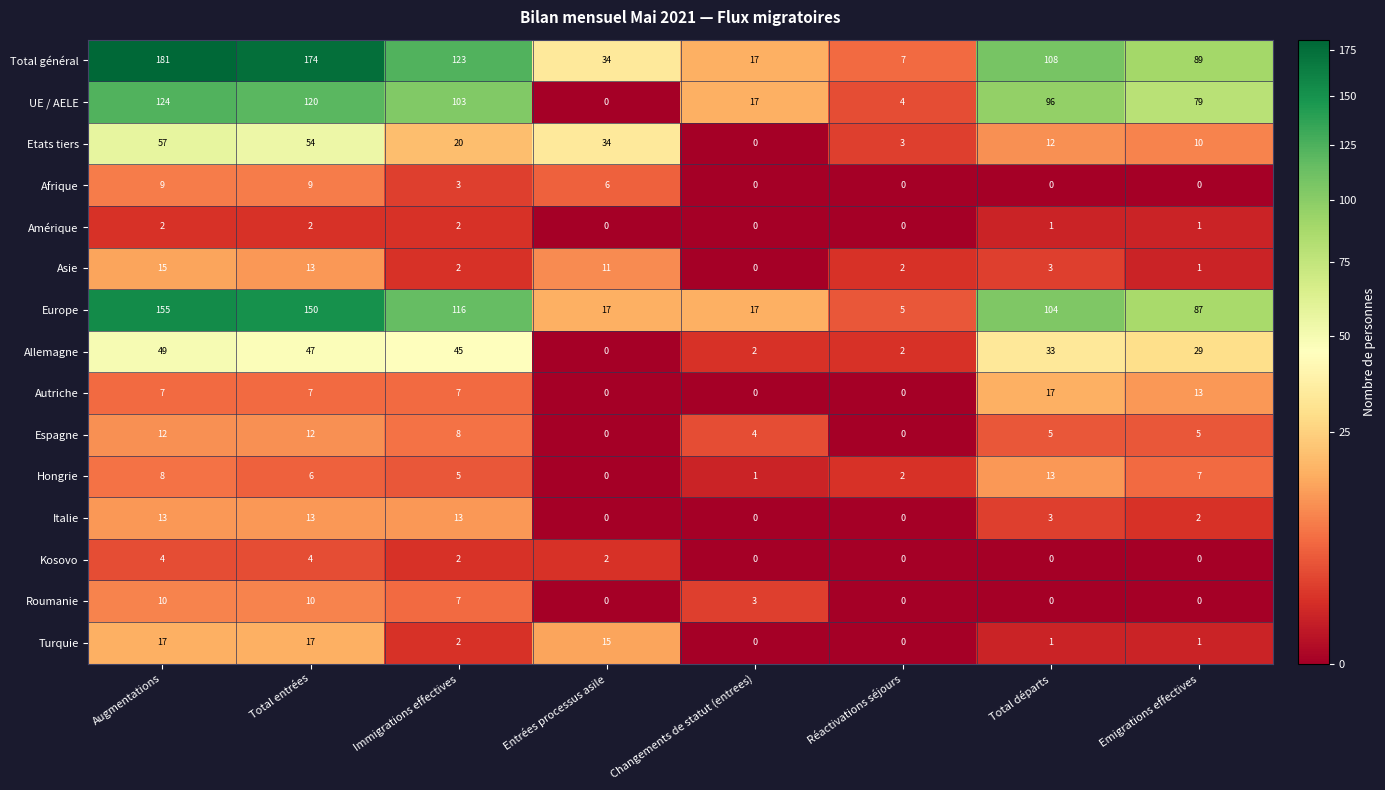

Is the value of Hongrie at Réactivations séjours greater than the value of Total général at Changements de statut (entrees)?

No